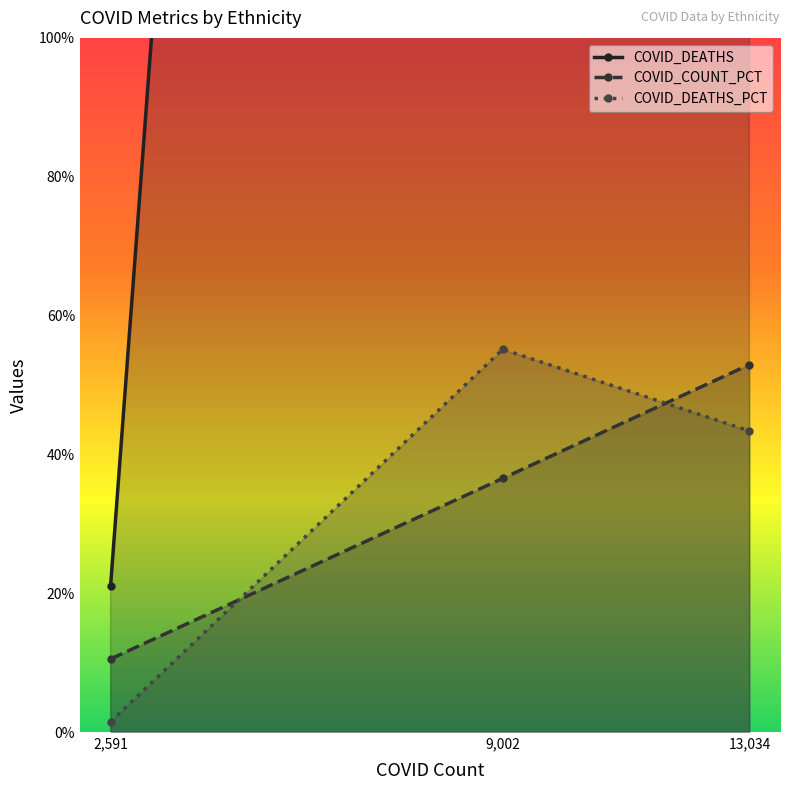

Does the chart have visible grid lines?

No